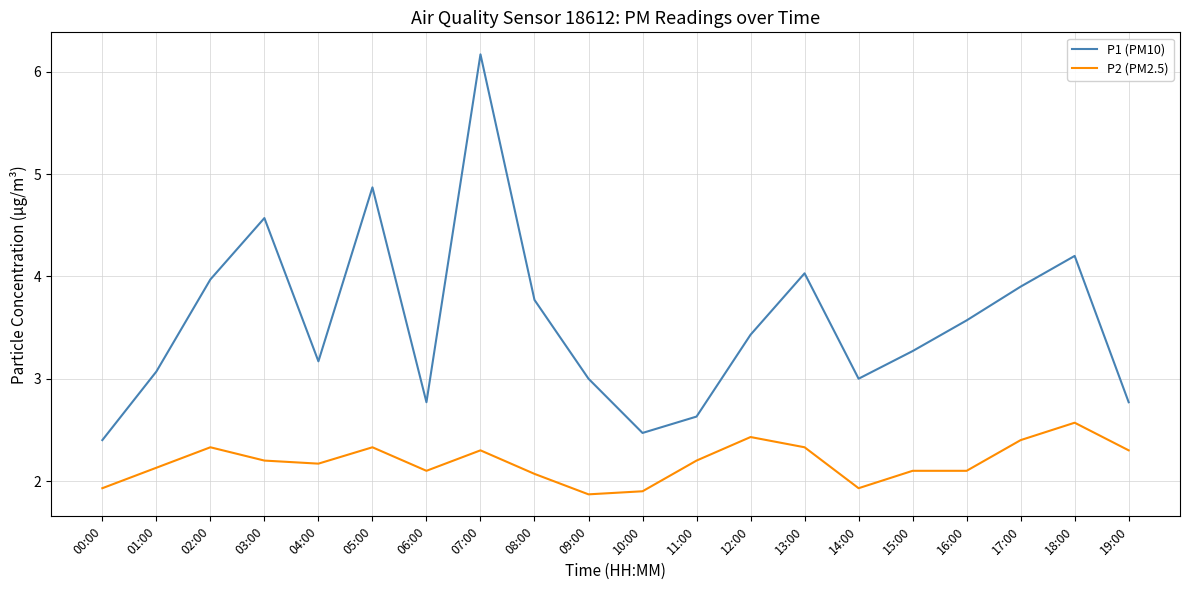

What position from the right is 17:00?

3